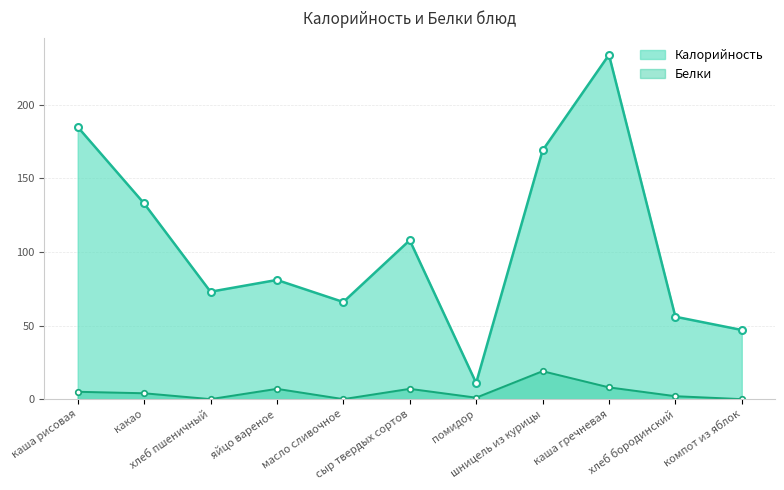

Rank the series by their maximum value, from lowest to highest.

Белки, Калорийность